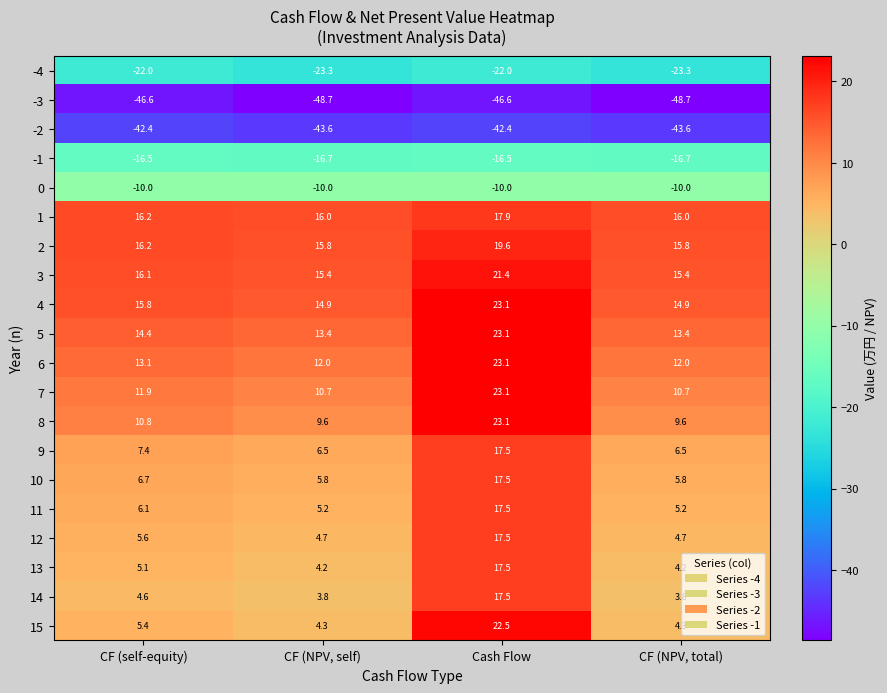

What is the smallest value displayed?

-48.7